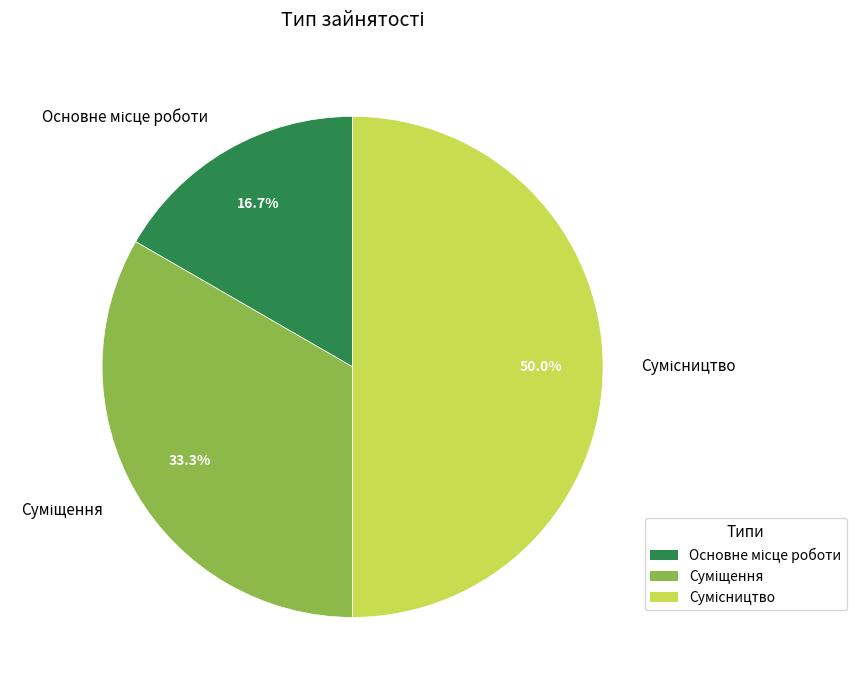

How much of the chart is everything except Основне місце роботи?

83.3%